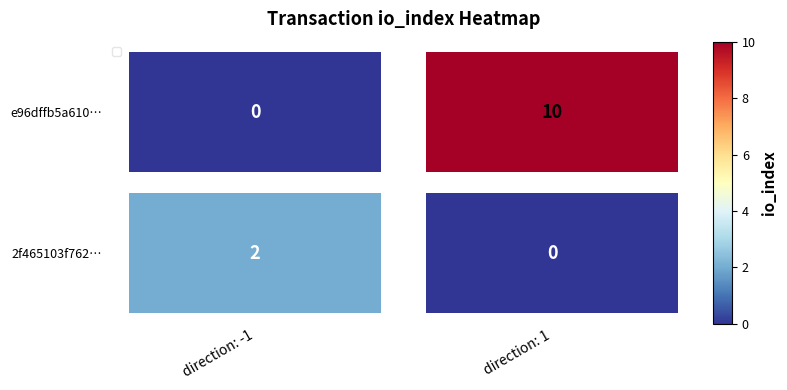

Count the number of categories in the chart.

2